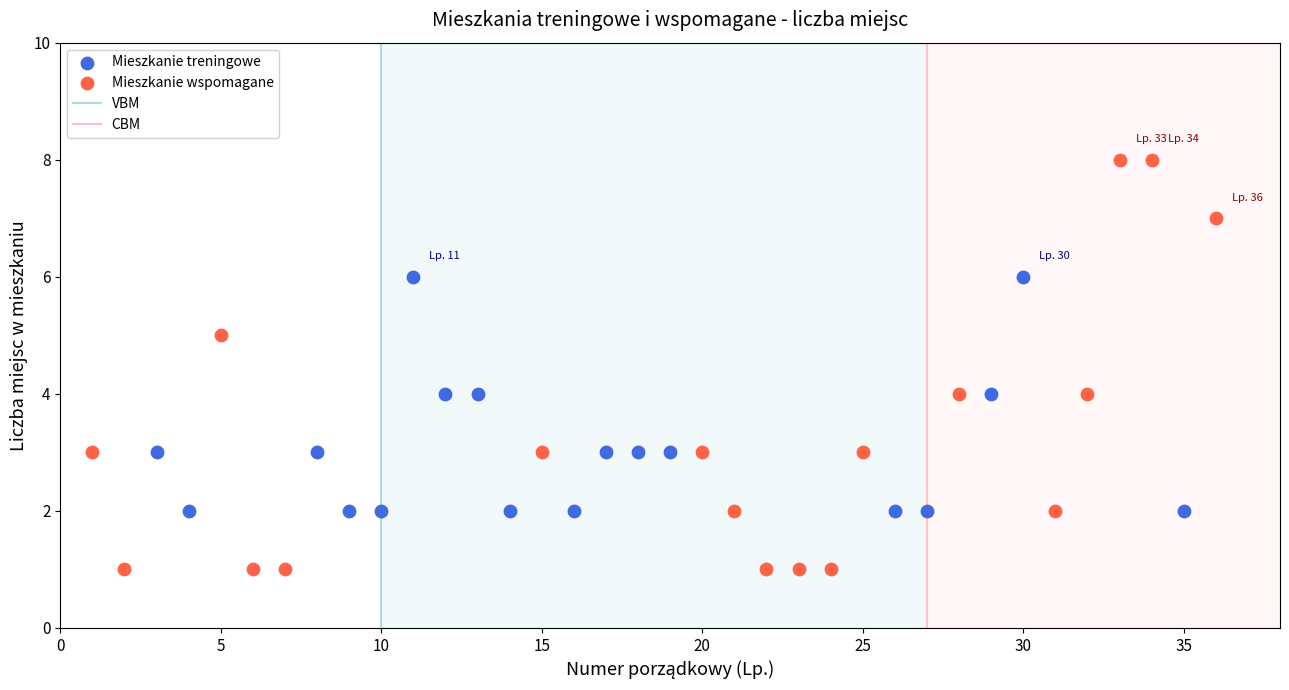

Which series has the largest Y range (max minus min)?

Mieszkanie wspomagane